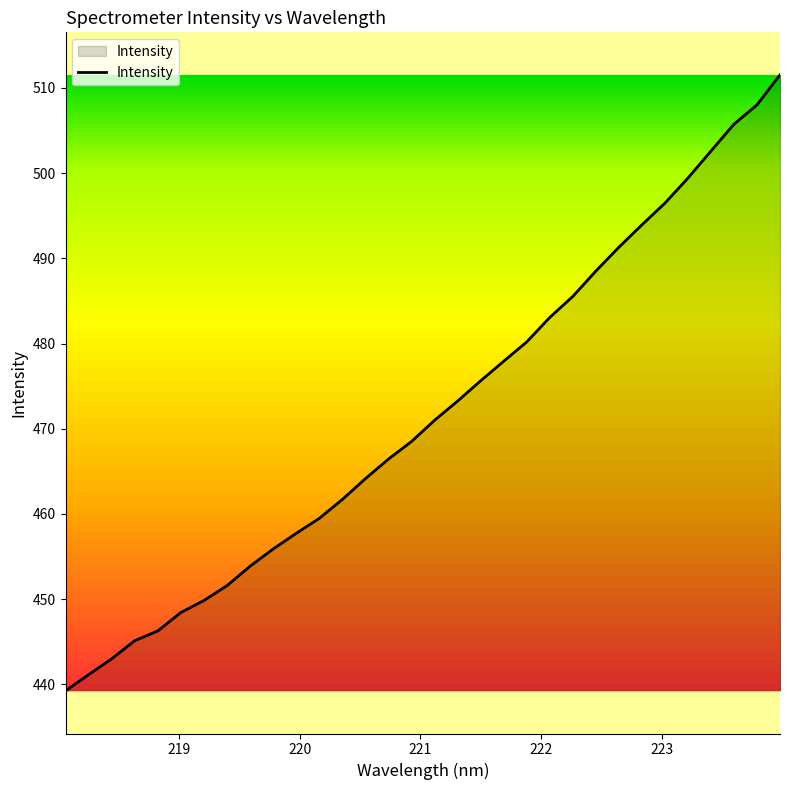

What is the greatest value displayed?

511.5